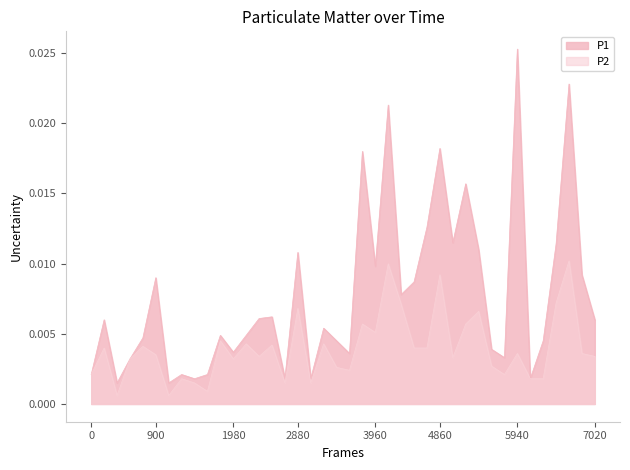

True or false: P2 and P1 cross at least once.

False